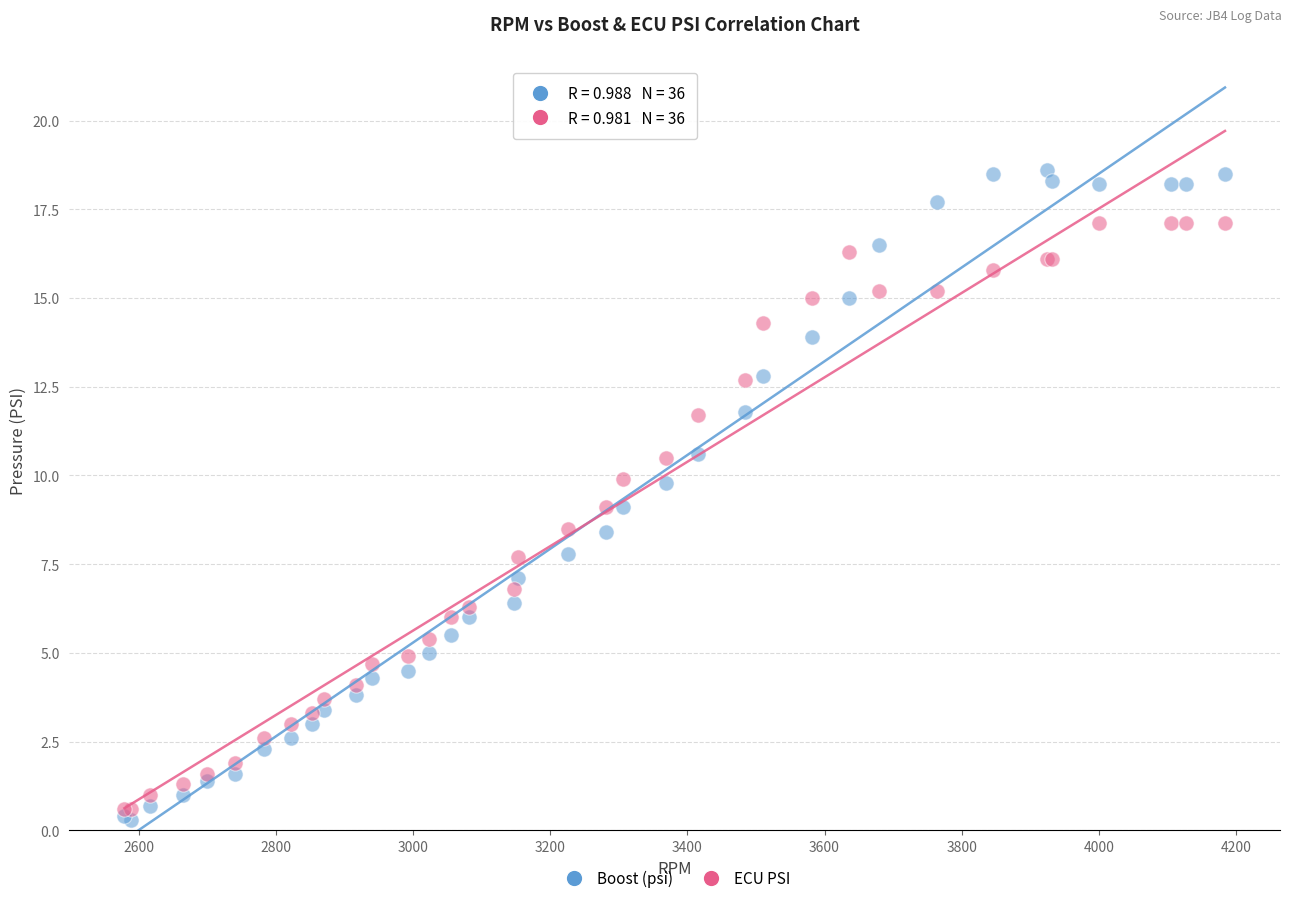

Which series has the largest Y range (max minus min)?

Boost (psi)